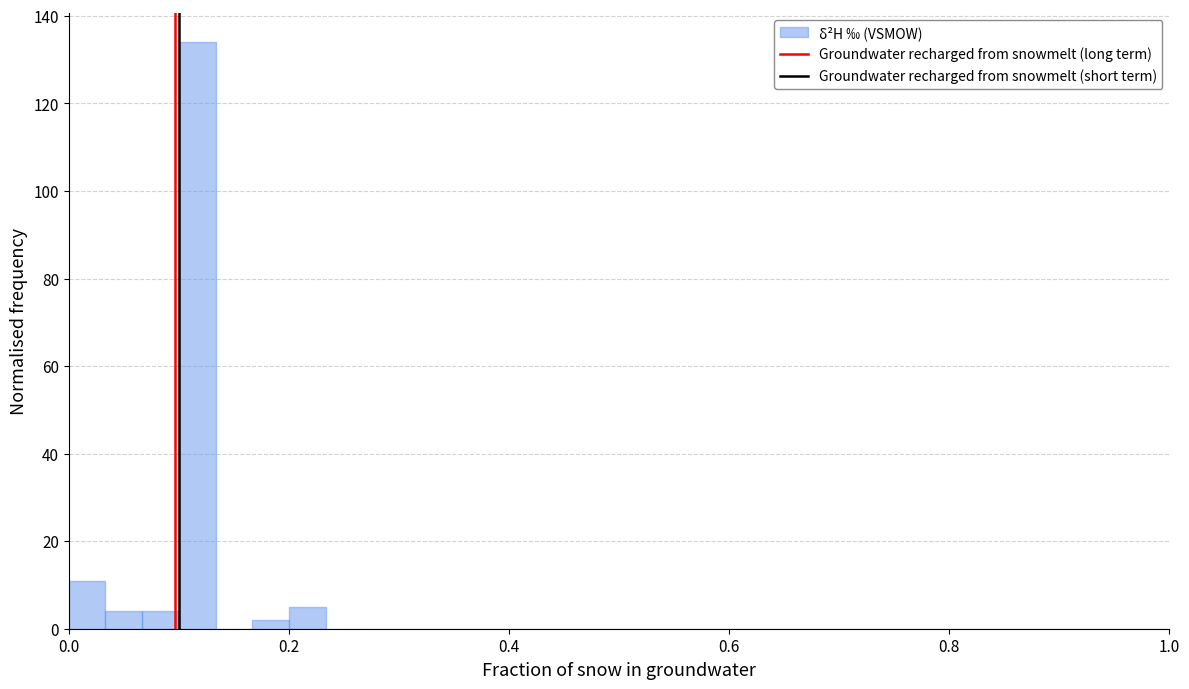

Around what value on the x-axis is the tallest bar? Give the approximate position of its centre, as read against the axis.

0.12